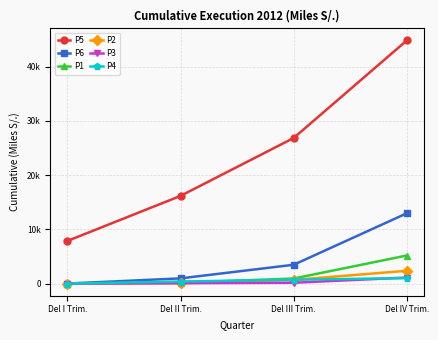

Which category has the highest value in the P1 series?

Del IV Trim.